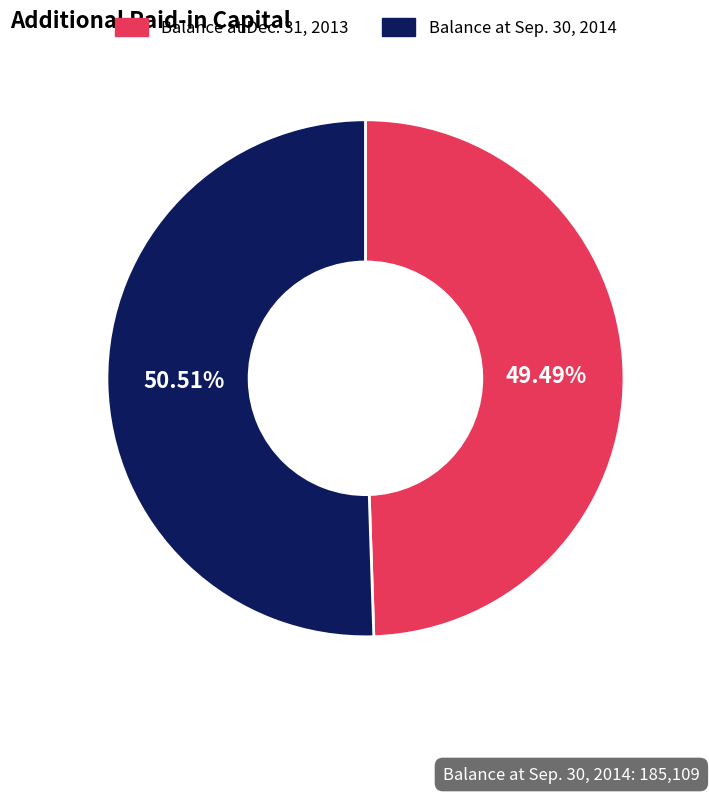

What is the total percentage of Balance at Sep. 30, 2014 and Balance at Dec. 31, 2013?

100.0%